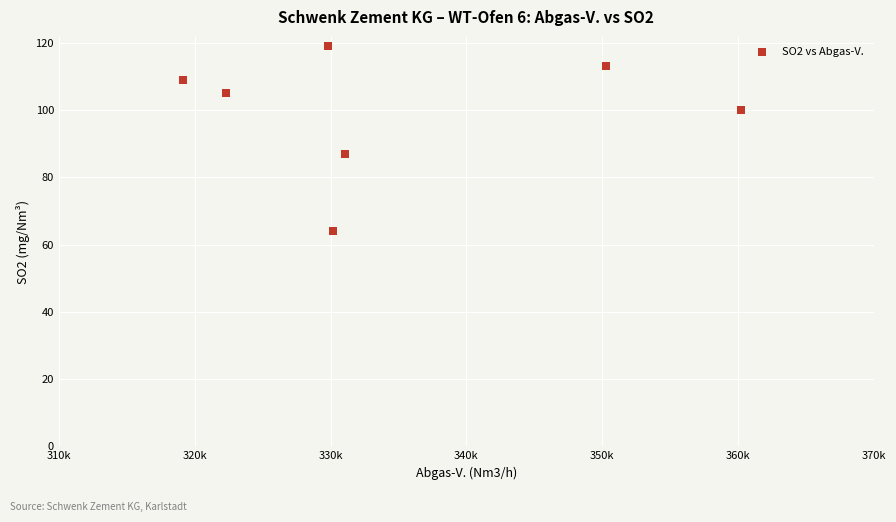

What Y value in the scatter plot is closest to 91?

87